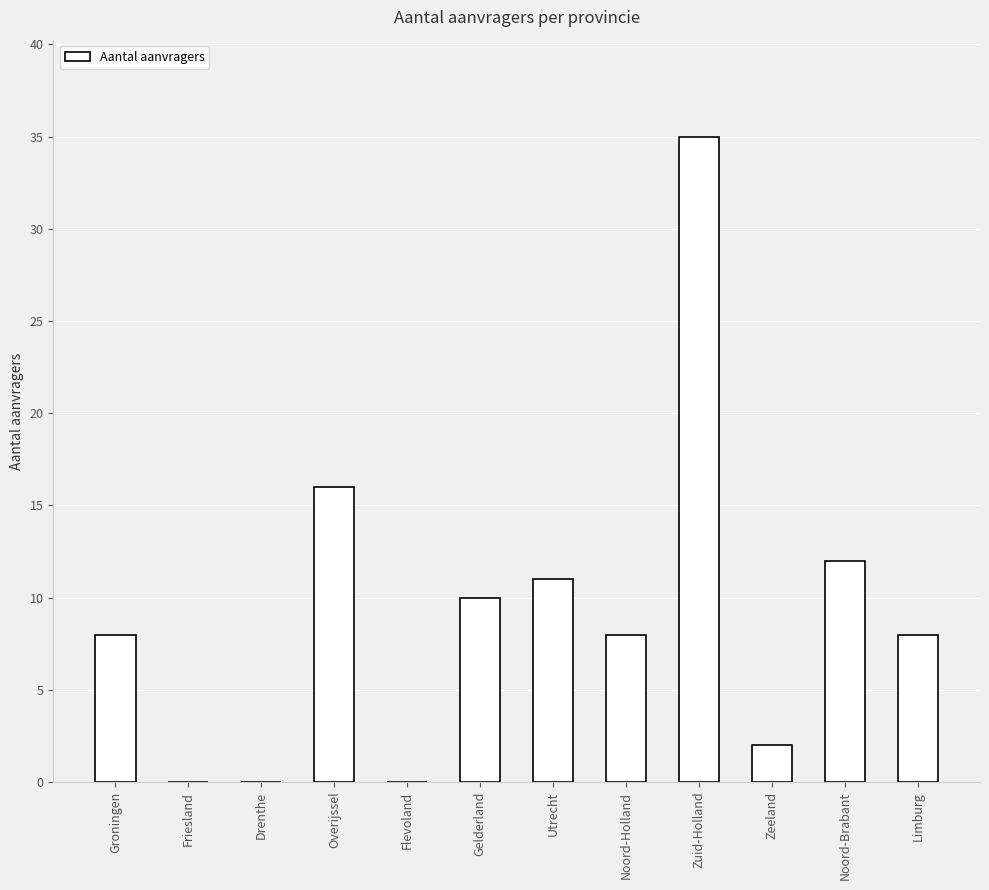

Is it true that the value at Groningen is 8?

True